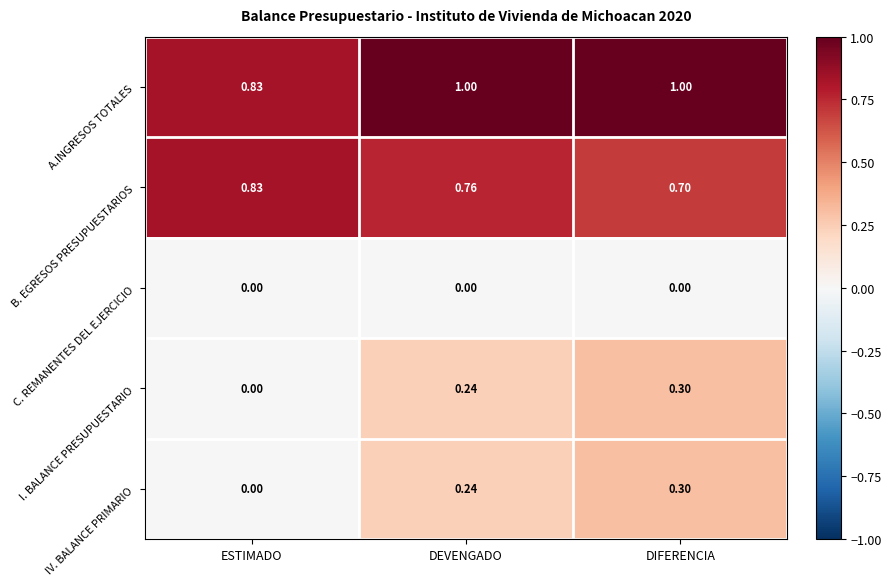

At which label is B. EGRESOS PRESUPUESTARIOS closest to 0?

DIFERENCIA